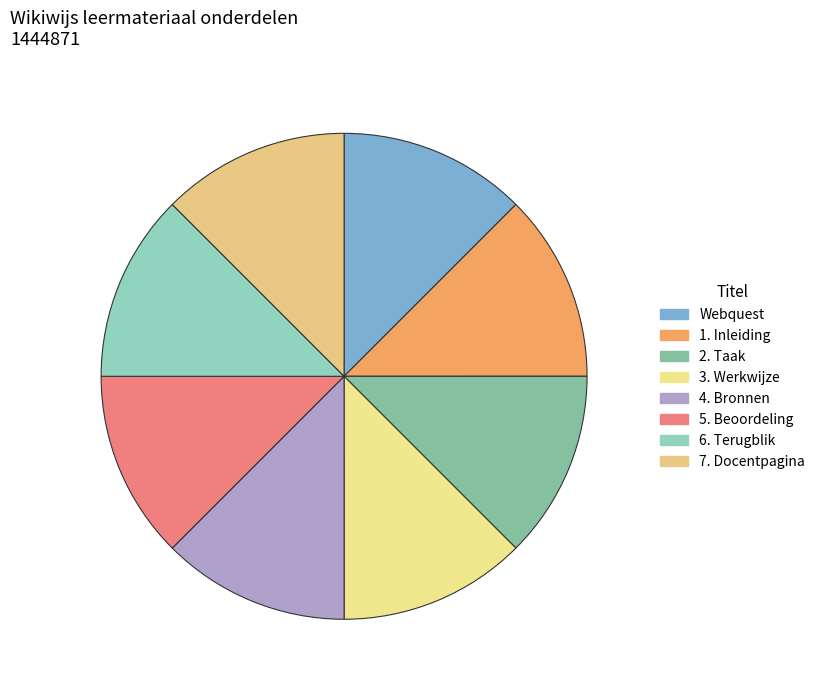

How many segments does this pie chart have?

8